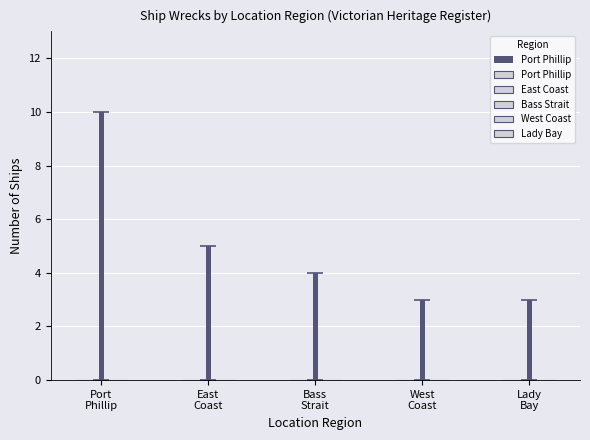

What is the label of the 2nd bar from the right?

West Coast